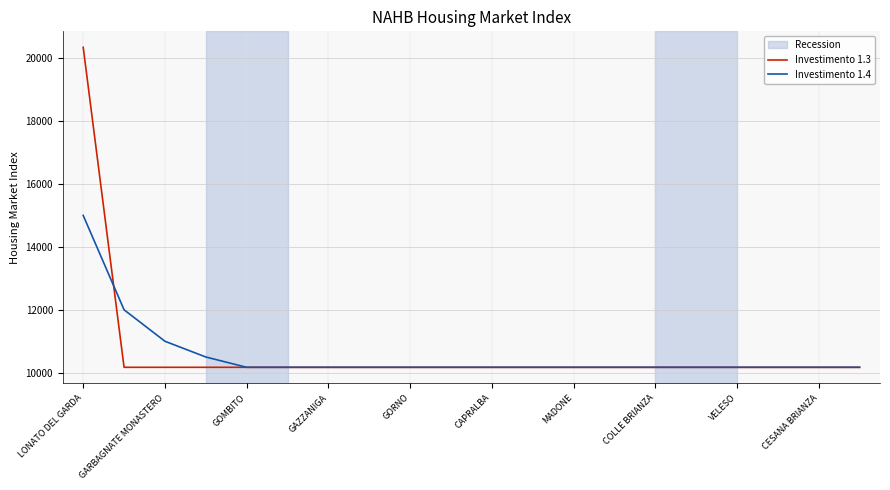

Which series has the widest spread of values?

Investimento 1.3